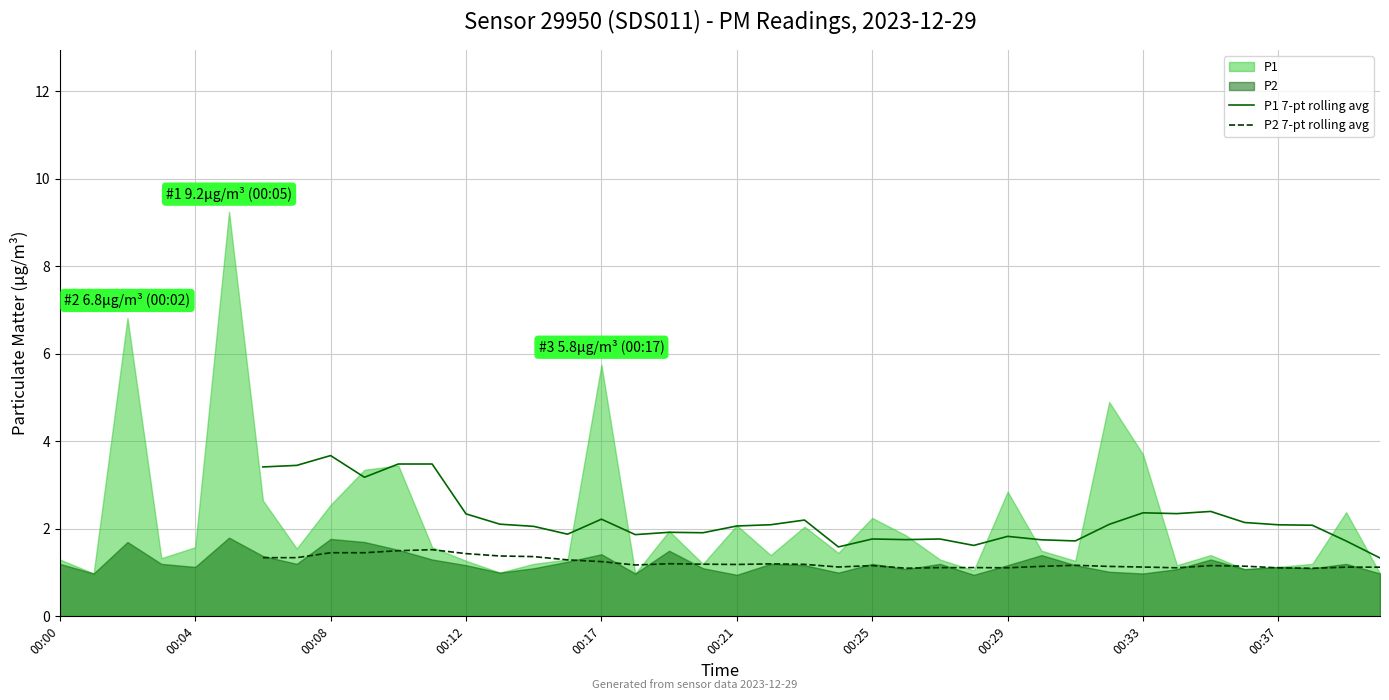

True or false: P2 7-pt rolling avg and P1 7-pt rolling avg cross at least once.

False